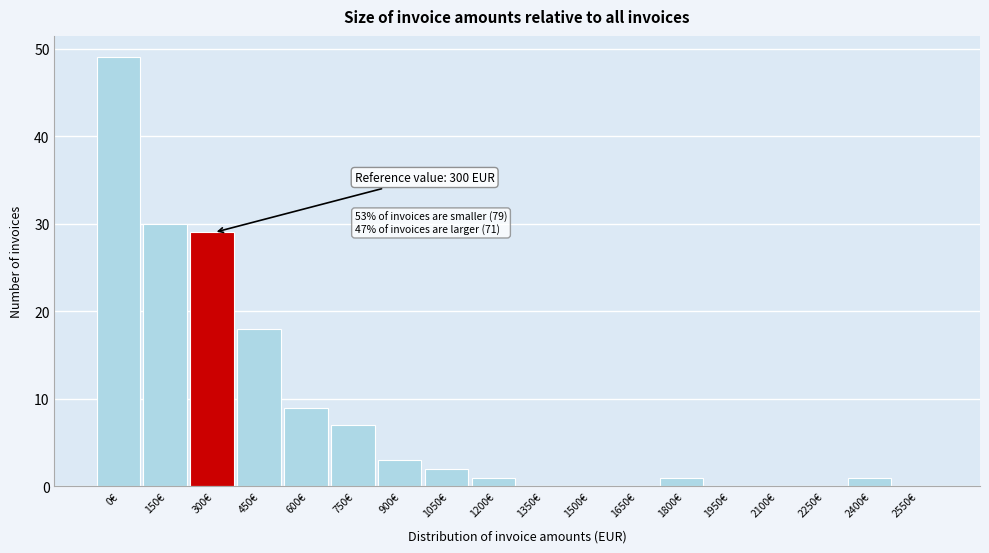

Reading right to left, what are all the values shown in this chart?

2550€=0	2400€=1	2250€=0	2100€=0	1950€=0	1800€=1	1650€=0	1500€=0	1350€=0	1200€=1	1050€=2	900€=3	750€=7	600€=9	450€=18	300€=29	150€=30	0€=49